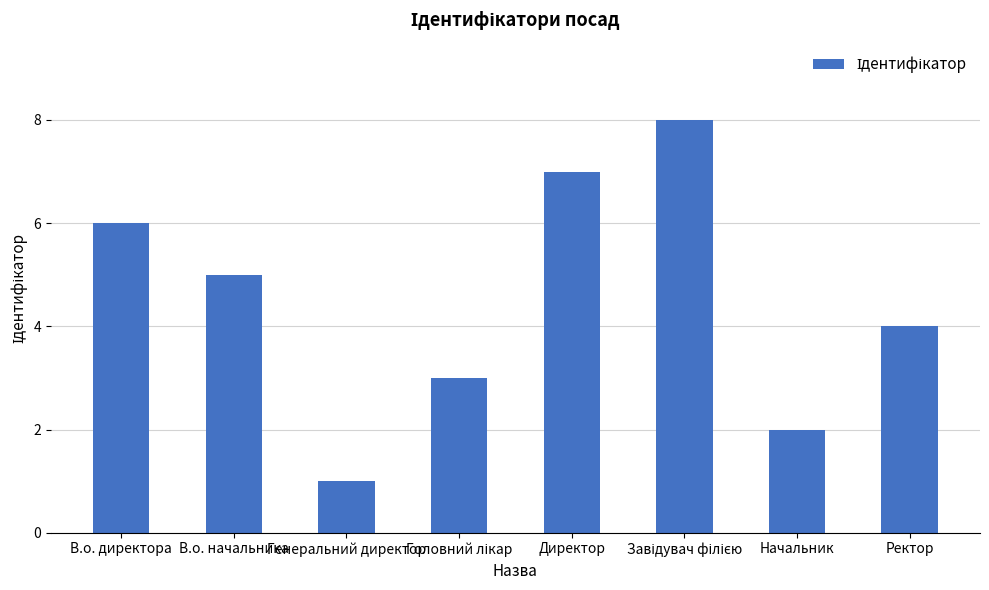

What is the difference between the second highest and minimum values?

6